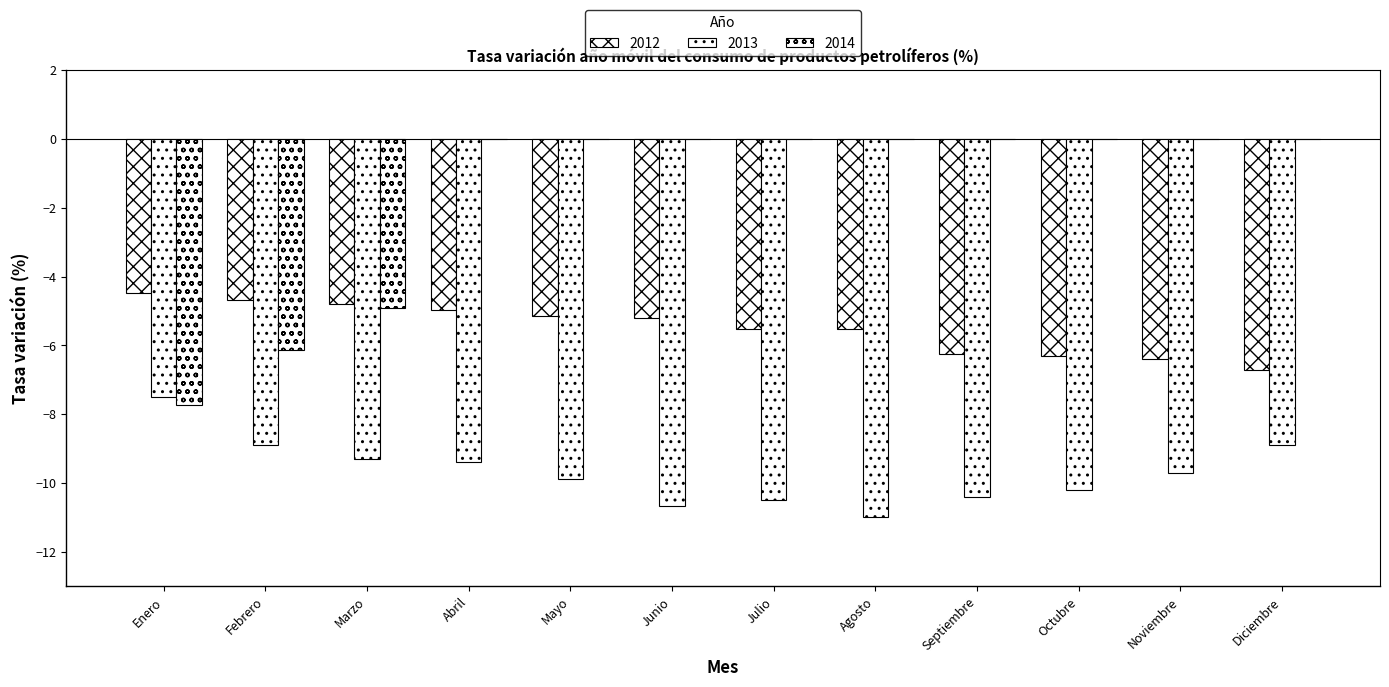

Are the bars horizontal?

No